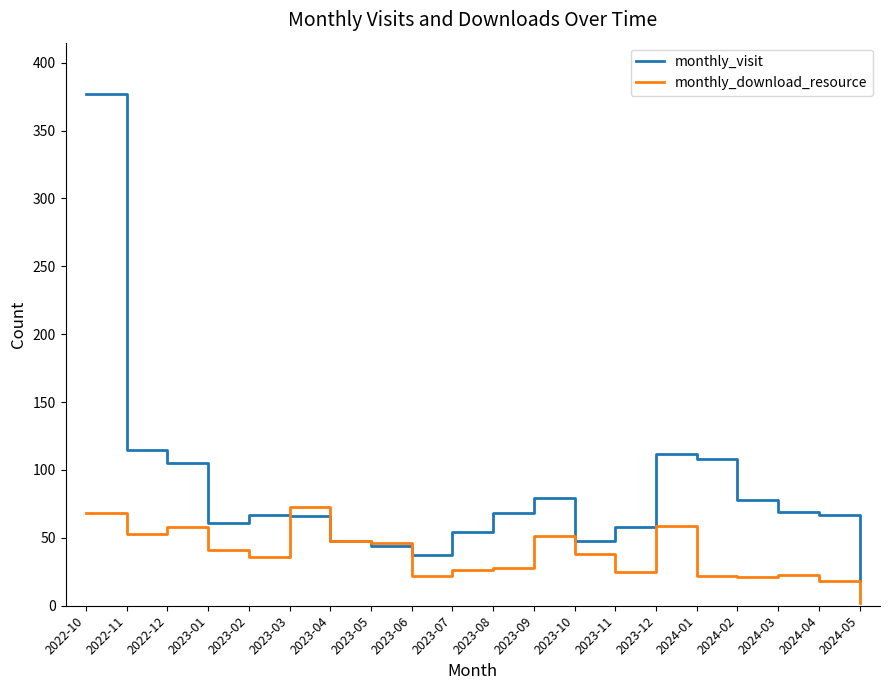

Where does the monthly_visit series first go above 67?

2022-10